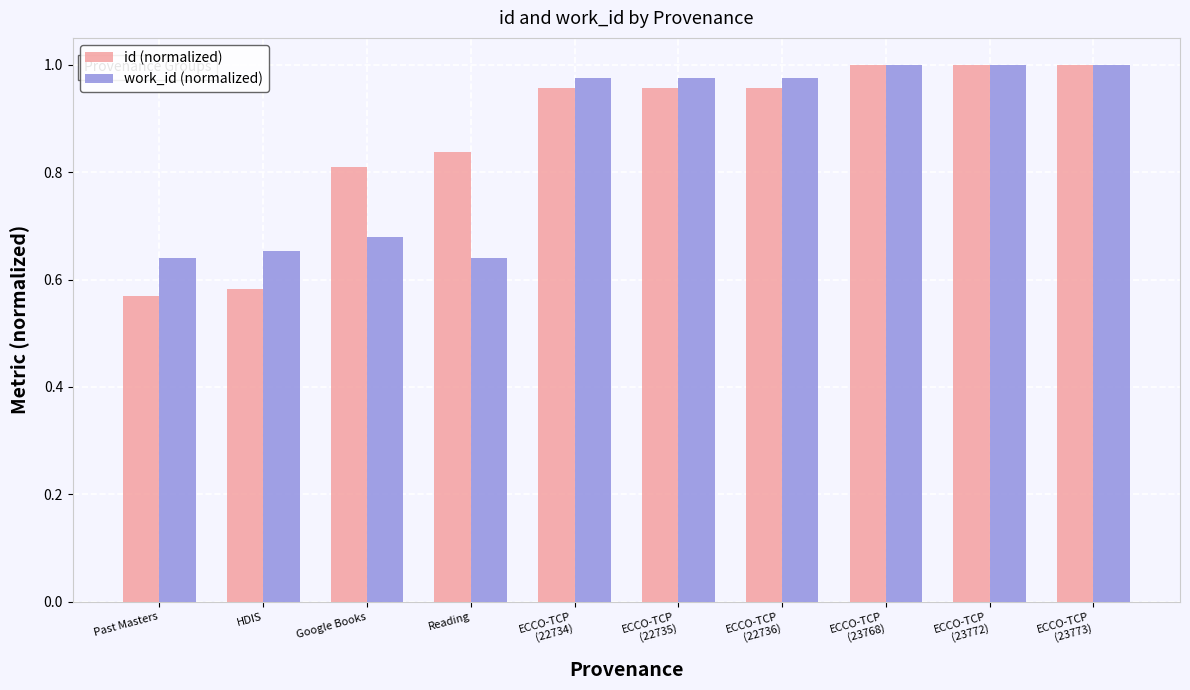

What is the label of the 2nd bar from the right?

ECCO-TCP
(23772)